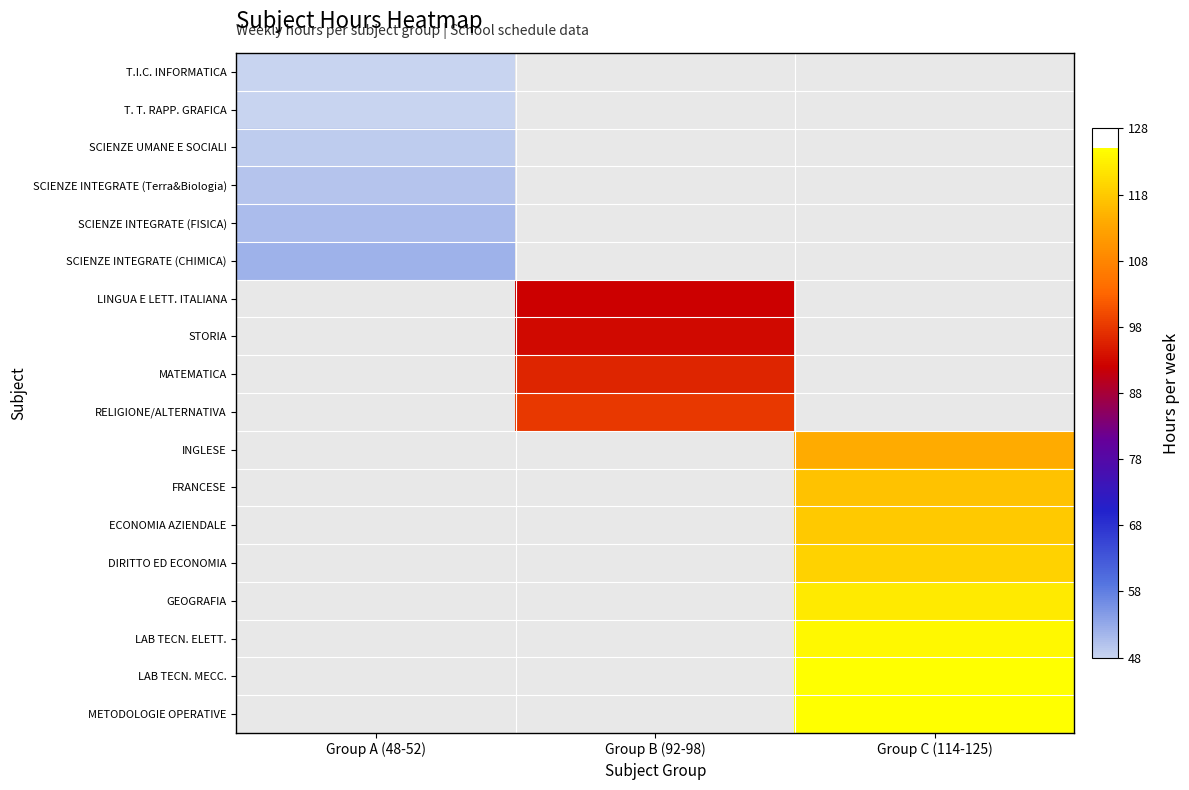

At which label is T.I.C. INFORMATICA closest to 48?

Group A (48-52)